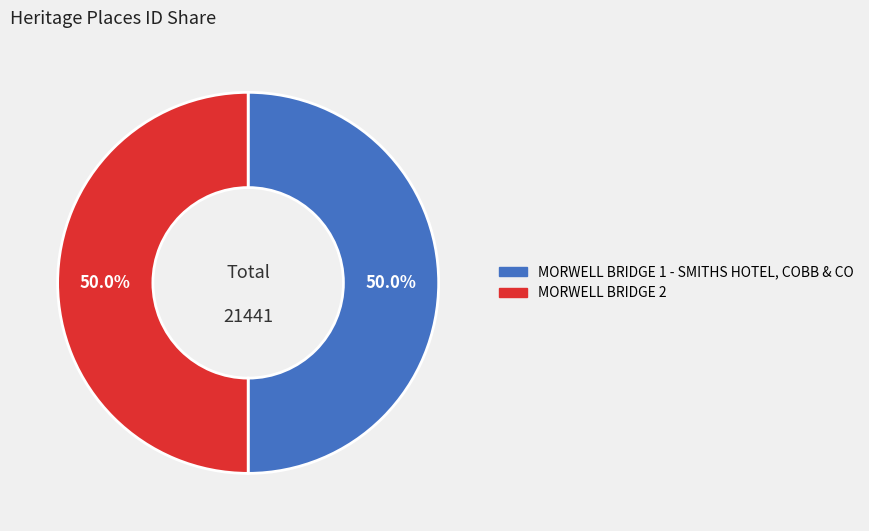

Is it true that MORWELL BRIDGE 1 - SMITHS HOTEL, COBB & CO is 59% of the pie?

False